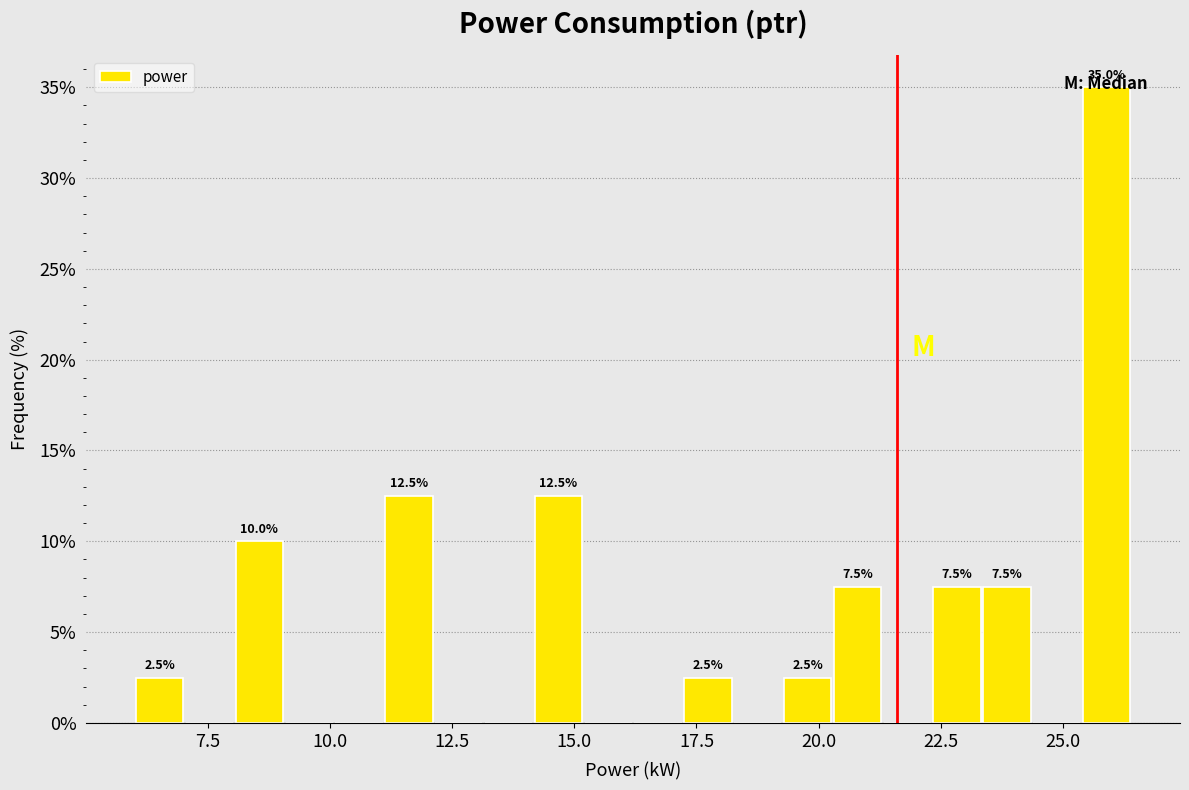

Around what value on the x-axis is the tallest bar? Give the approximate position of its centre, as read against the axis.

26.0